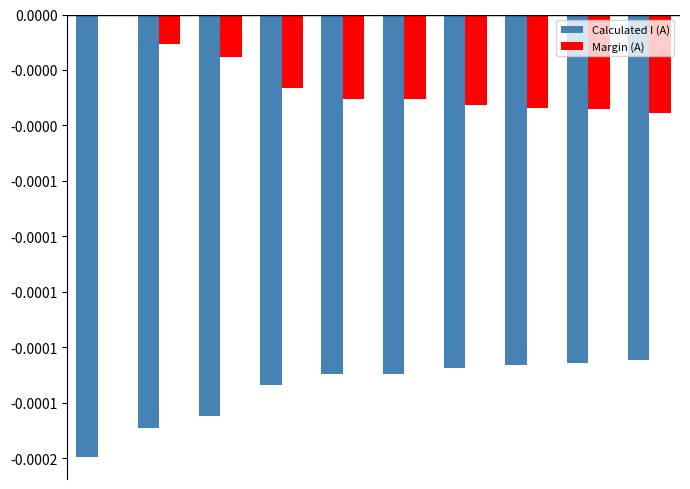

What are all the series names shown in the legend?

Calculated I (A), Margin (A)